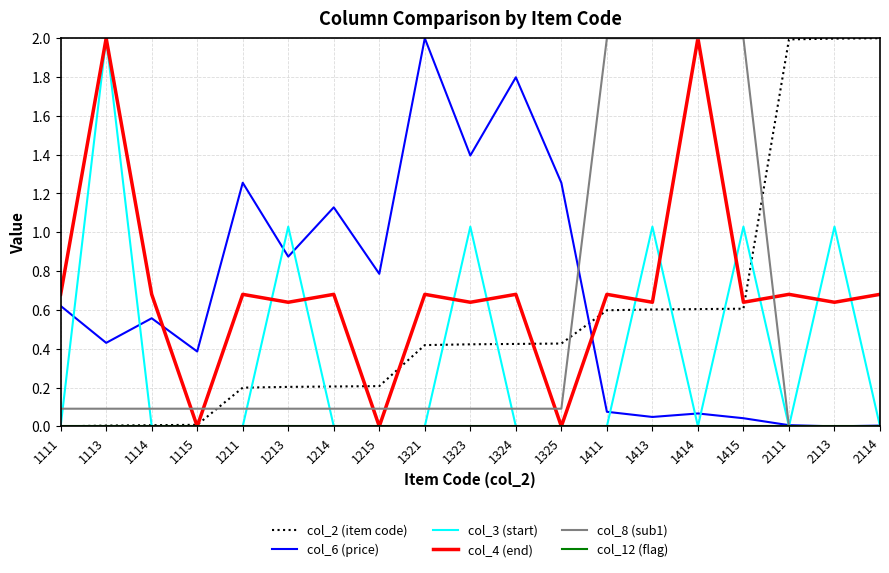

What is the greatest value displayed?

2.0